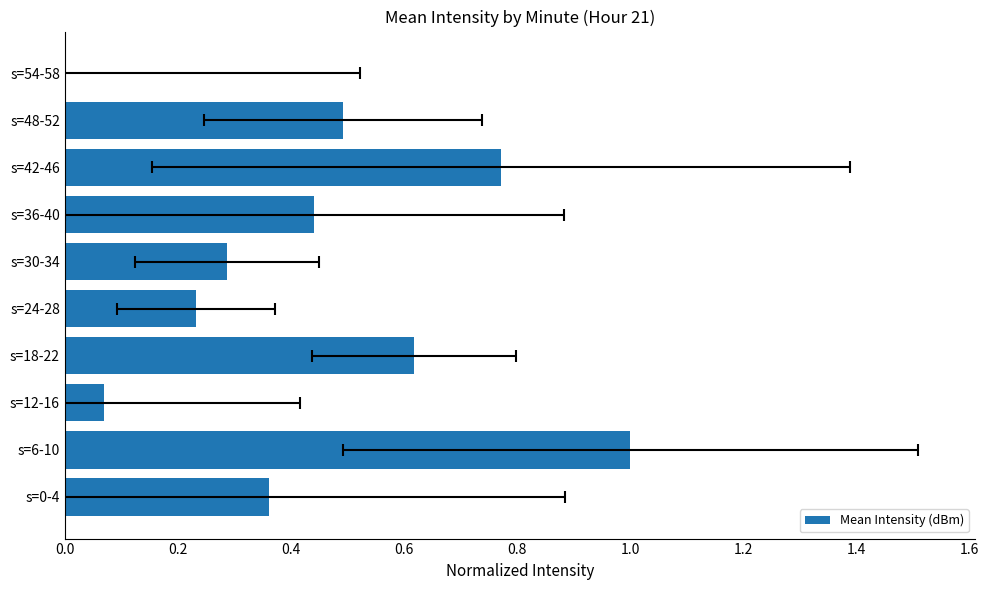

How many bars are there in total?

10